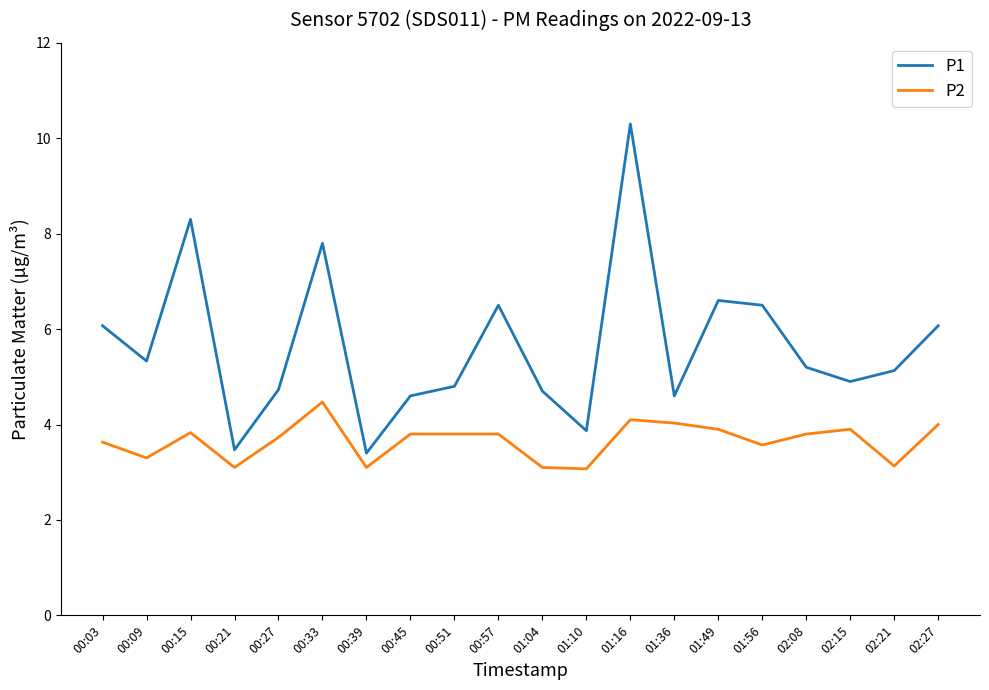

Rank the series by their average value, from lowest to highest.

P2, P1